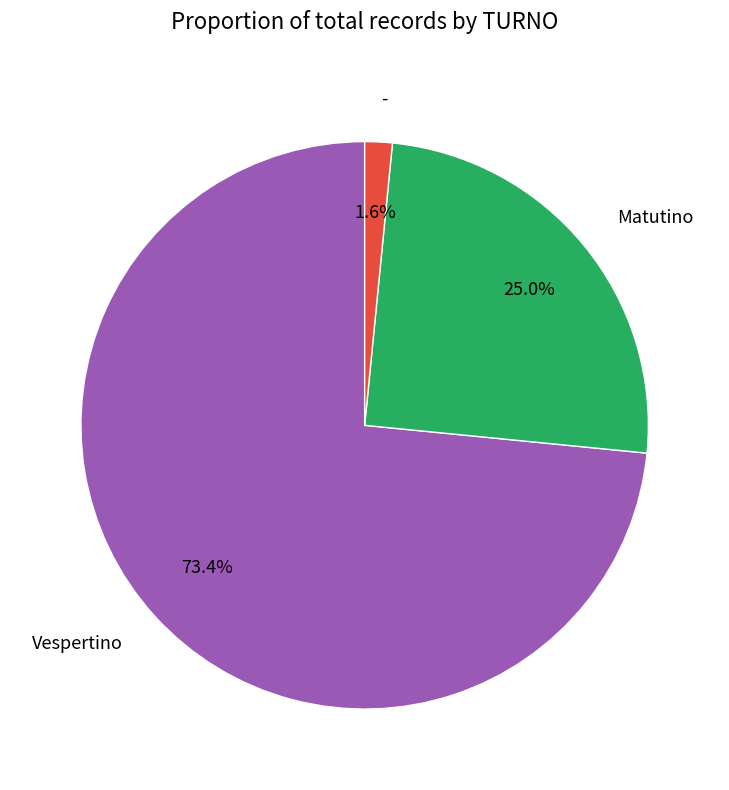

To the nearest percent, what portion does Matutino represent?

25%